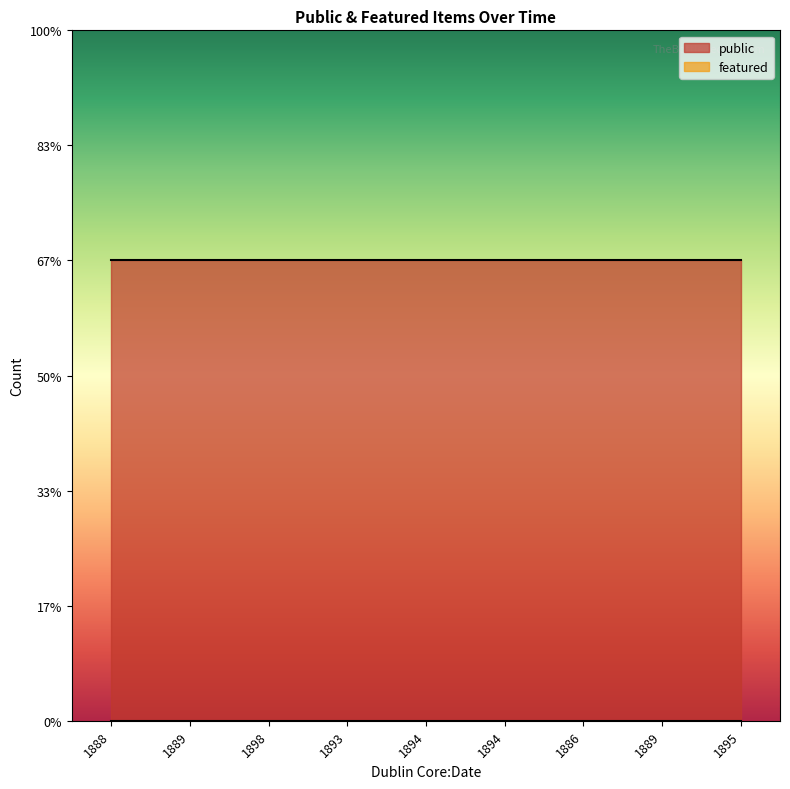

What value does the public series have at 1888?

1